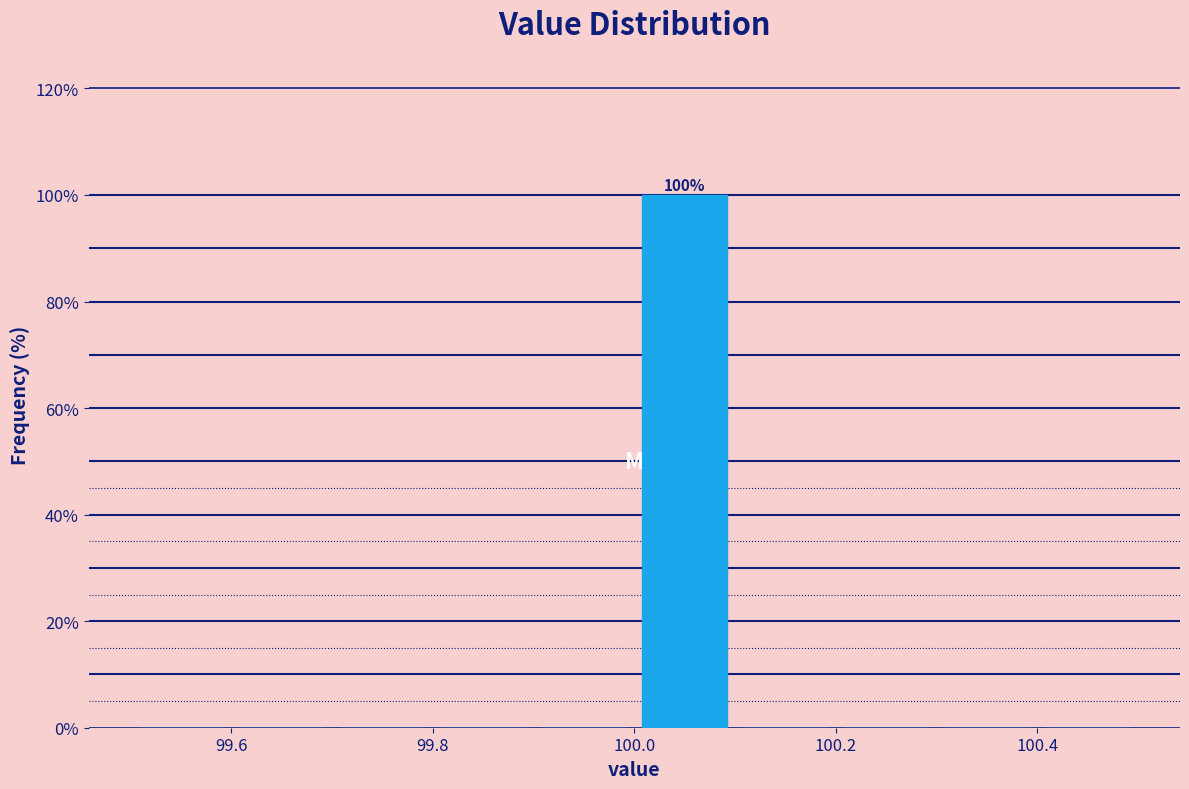

Over which range of the x-axis is the bar tallest?

100.0 to 100.1